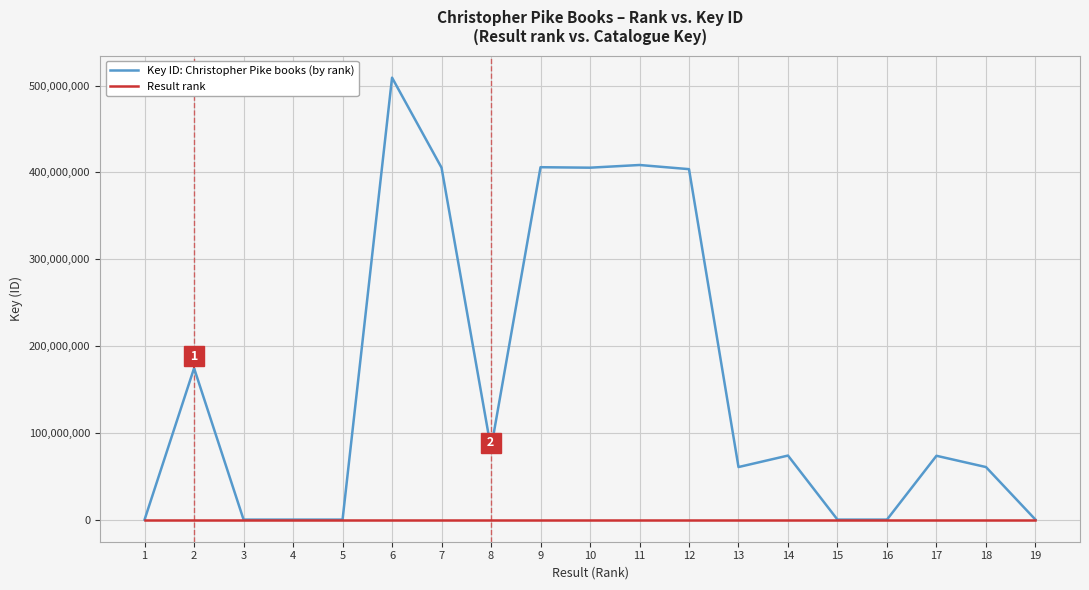

What is the highest value of the Key ID: Christopher Pike books (by rank) series?

509170667